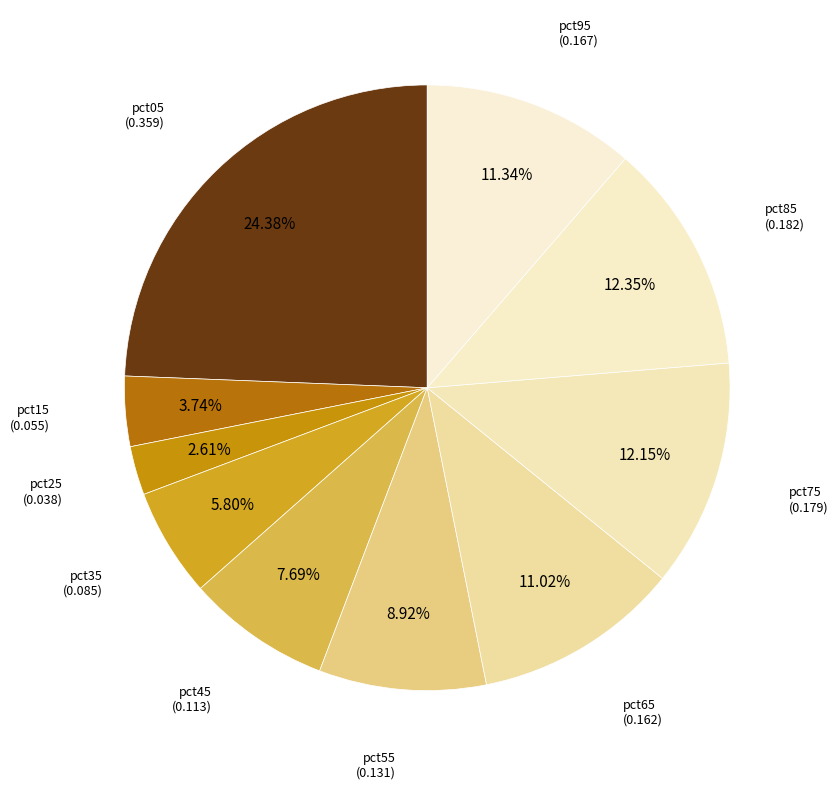

Which has a higher value, pct45 or pct95?

pct95